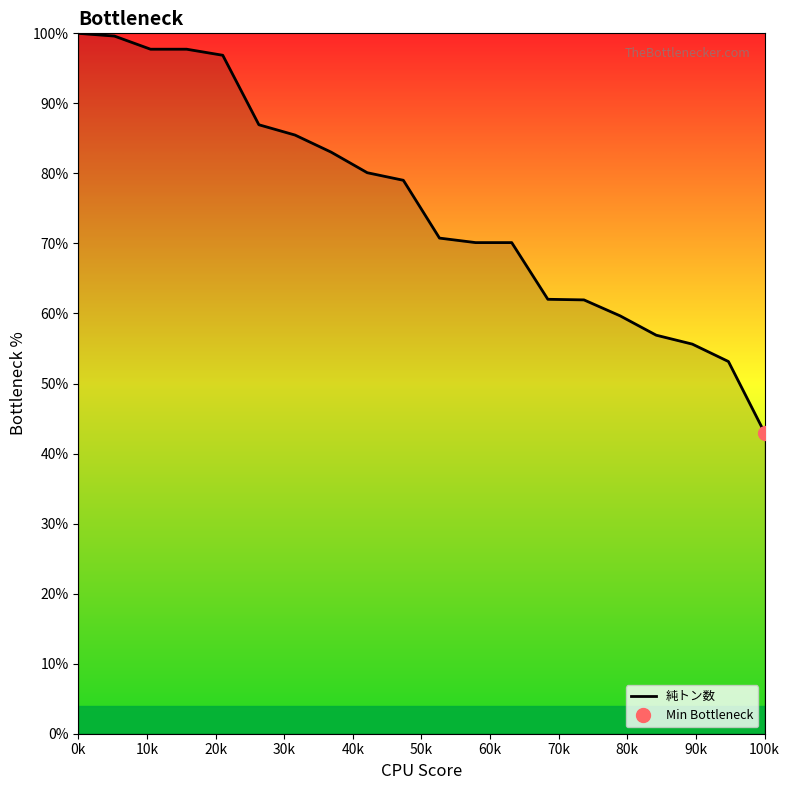

What is the sum of all values?

1509.8